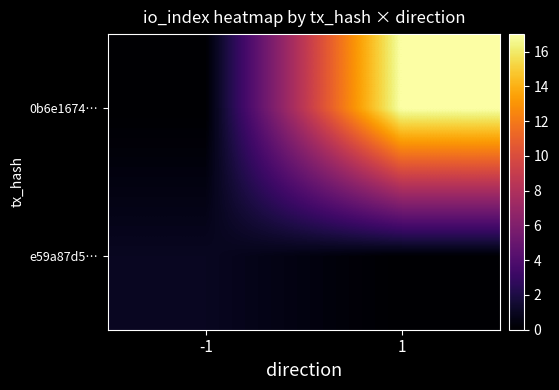

Rank the series by their average value, from highest to lowest.

0b6e1674…, e59a87d5…